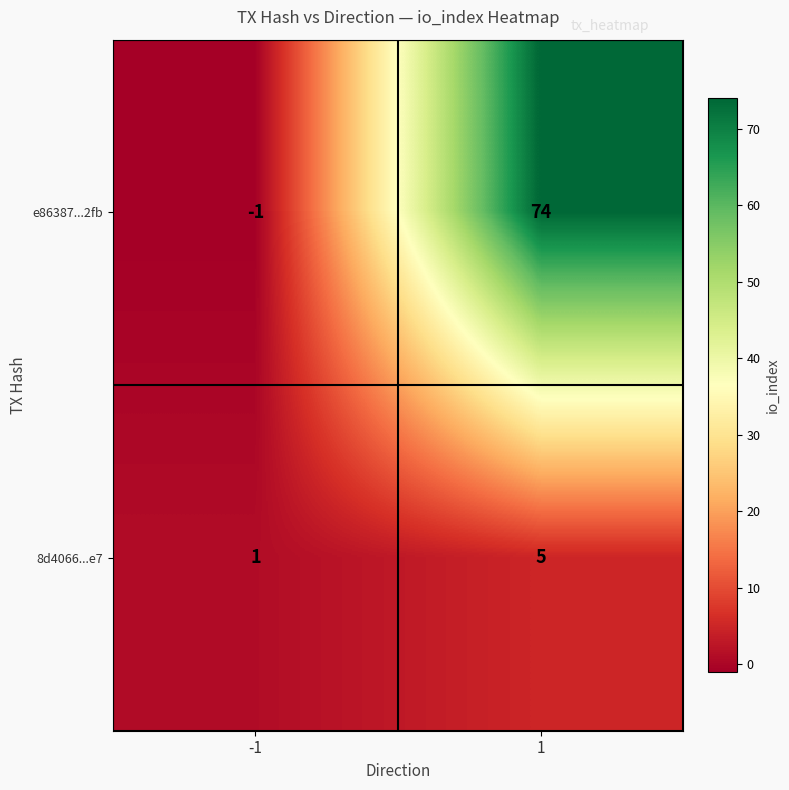

What is the difference between the 8d4066...e7 values at 1 and -1?

4